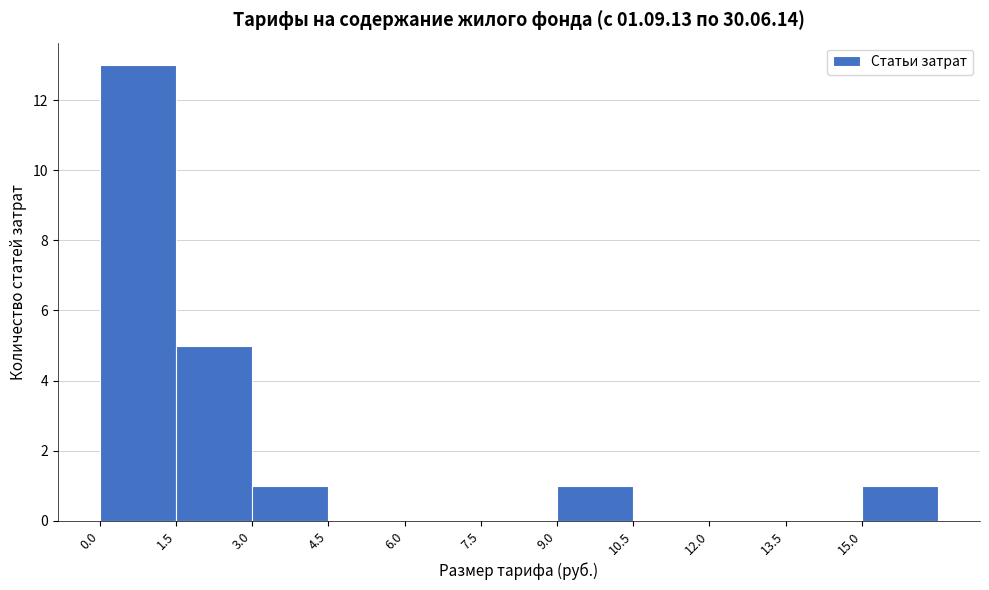

Reading left to right, transcribe this chart: for each bar, give the range it covers on the x-axis and its height. Neither the bar edges nor the heights are printed on the chart, so give them approximately, as read against the axes.

0.0 to 1.5: 13
1.5 to 3.0: 5
3.0 to 4.5: 1
4.5 to 6.0: 0
6.0 to 7.5: 0
7.5 to 9.0: 0
9.0 to 10.5: 1
10.5 to 12.0: 0
12.0 to 13.5: 0
13.5 to 15.0: 0
15.0 to 16.5: 1